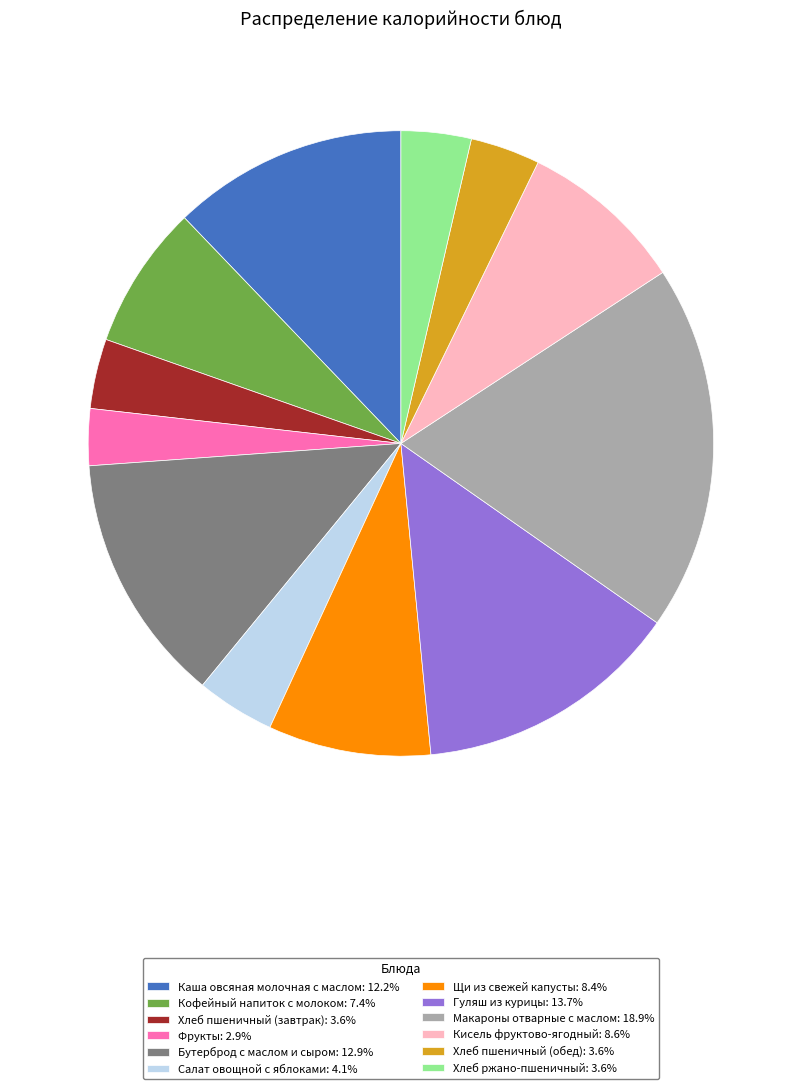

How many slices are in this pie chart?

12